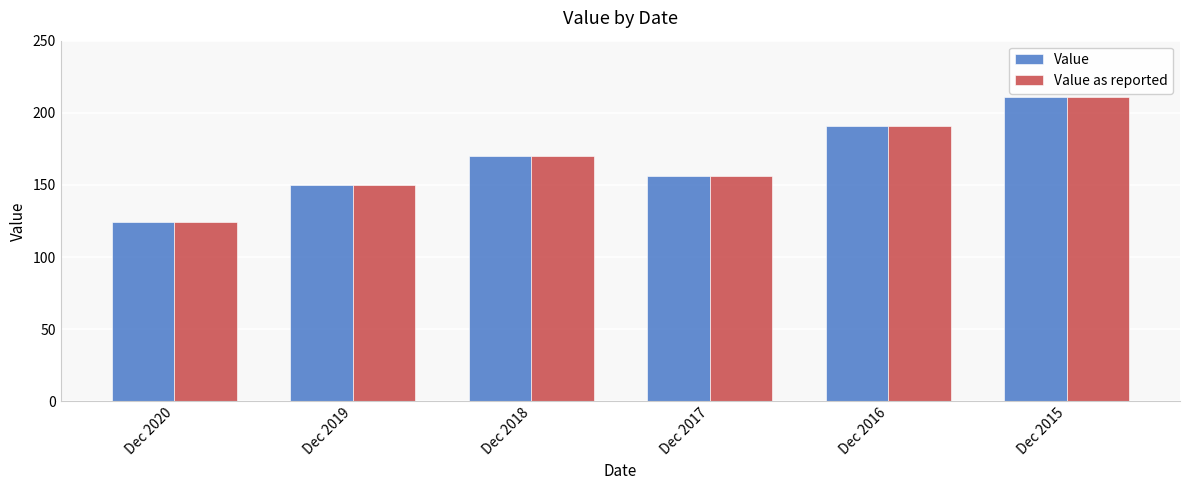

How many bars are there in total?

12